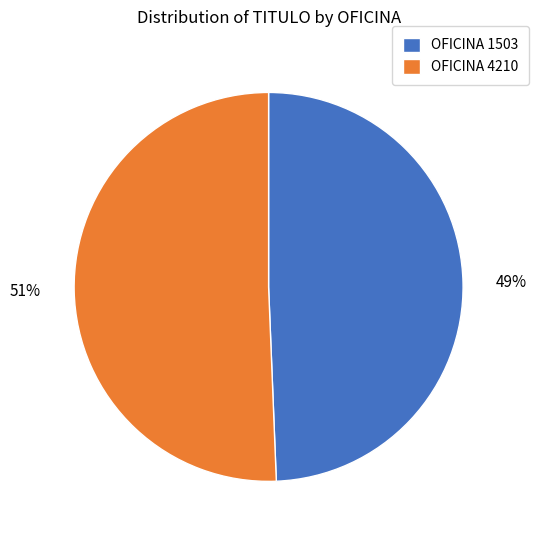

Count the number of slices in the pie.

2